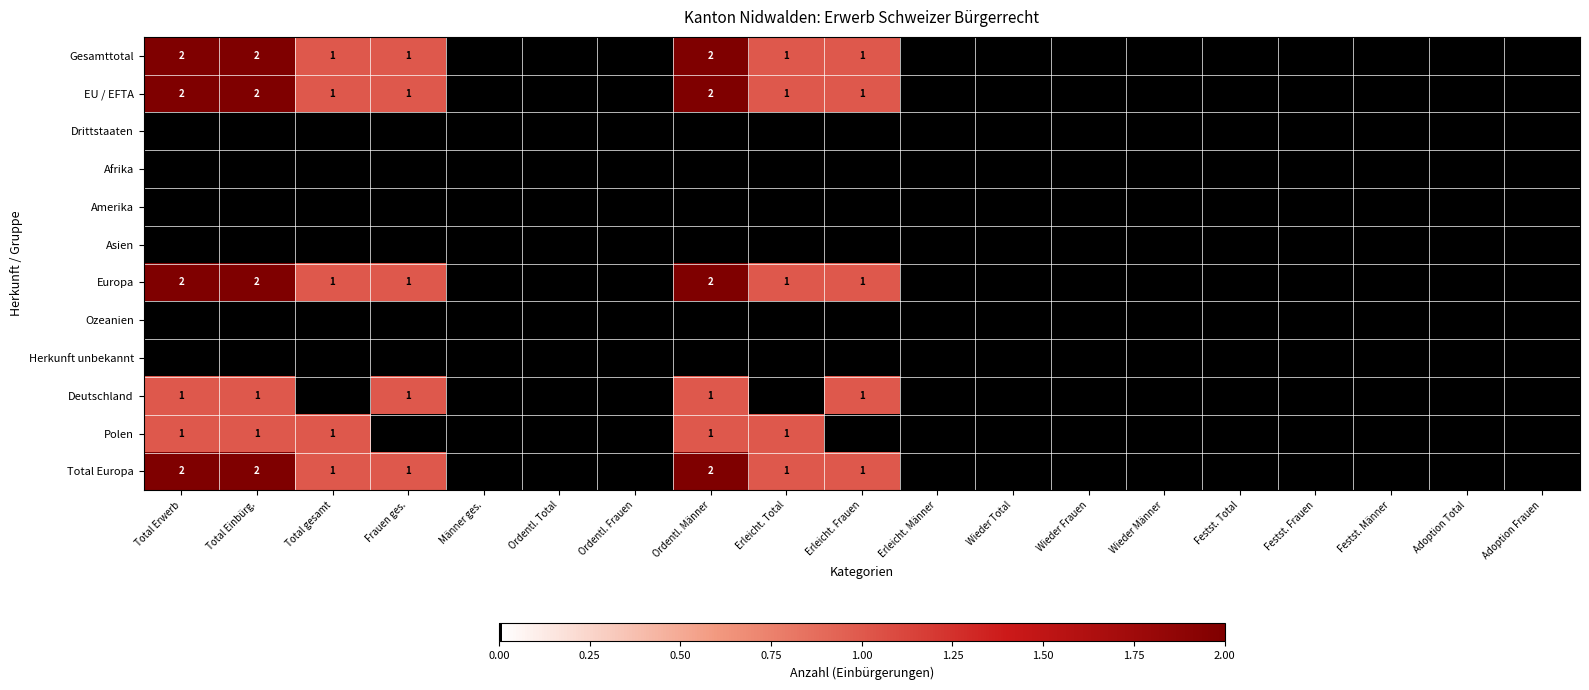

How many categories are shown in the chart?

19